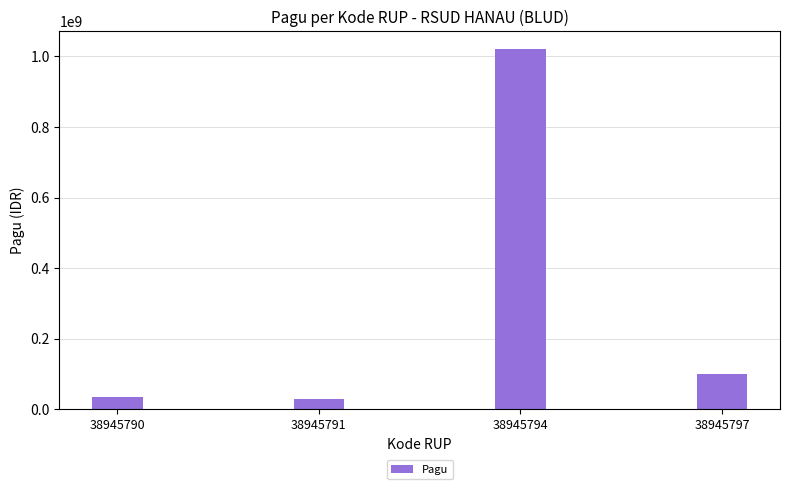

Is it true that the value at 38945797 is 54108871?

False